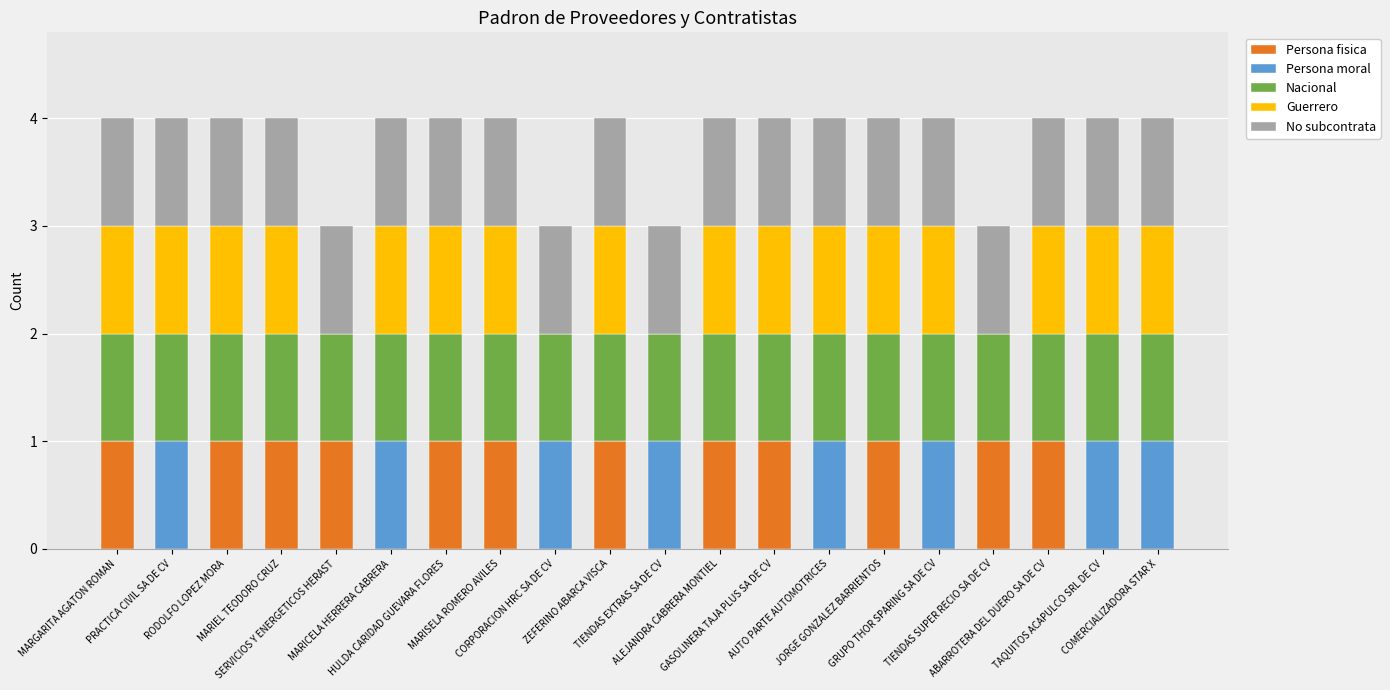

Does the chart contain stacked bars?

Yes